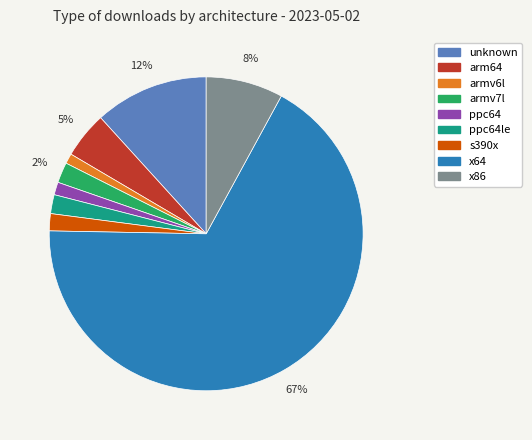

To the nearest percent, what is the difference between the largest and smallest slice percentages?

66%